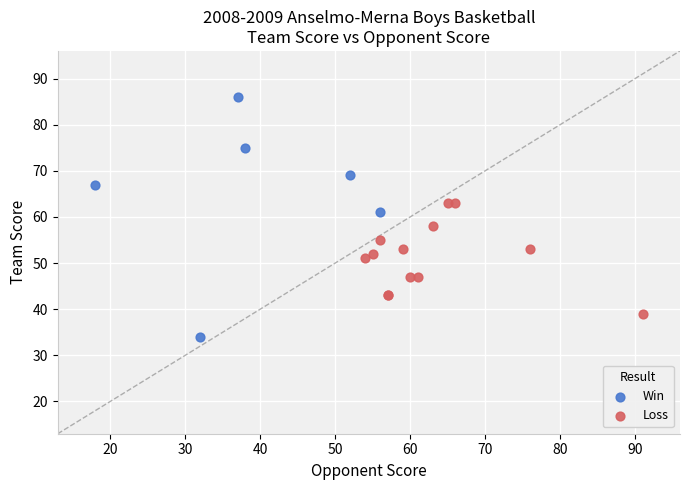

Which series reaches the minimum Y coordinate?

Win